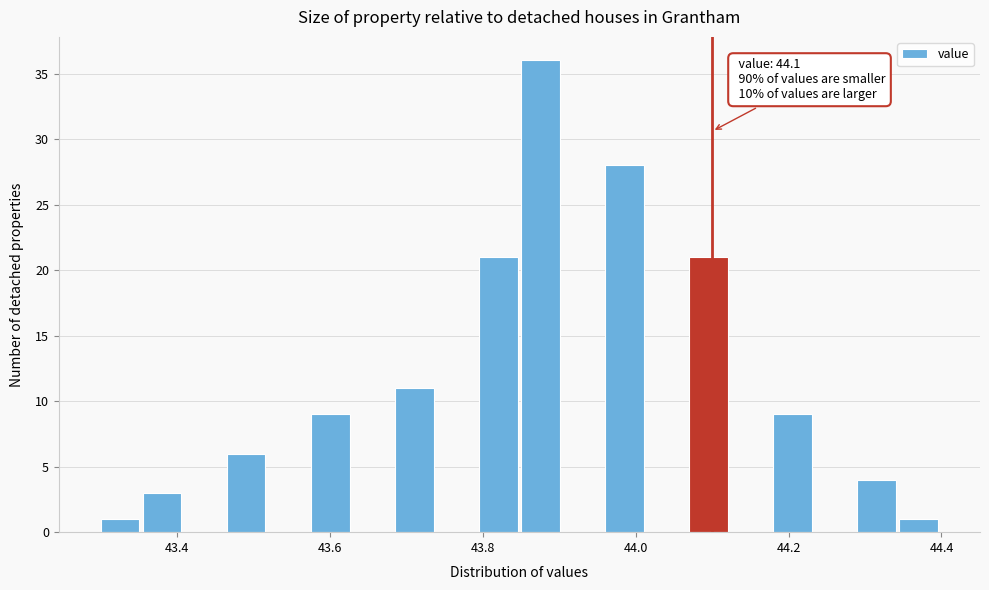

Read against the x-axis, roughly where is the centre of the tallest bar?

43.88